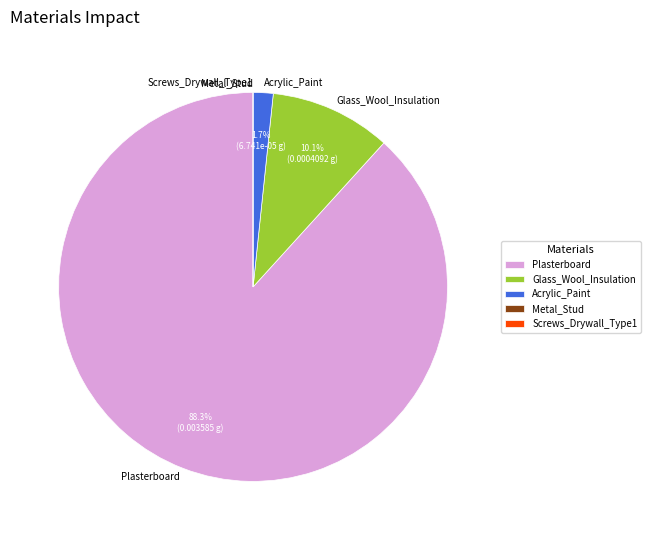

Which slice is the largest?

Plasterboard